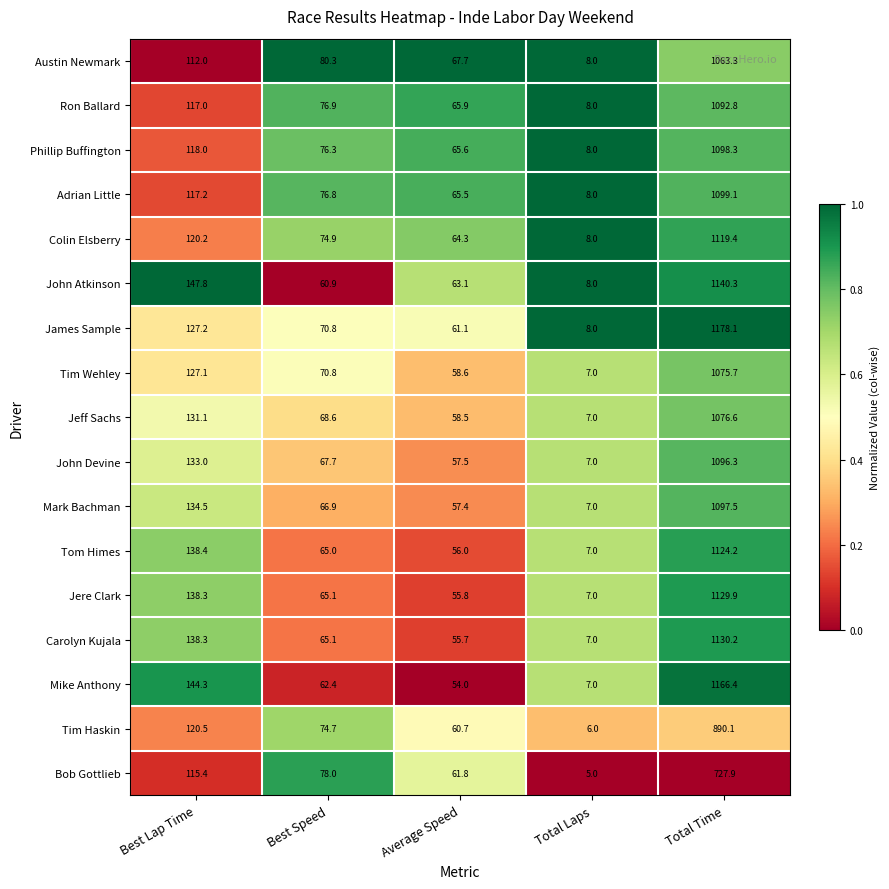

Where is Colin Elsberry nearest to the value 563?

Best Lap Time